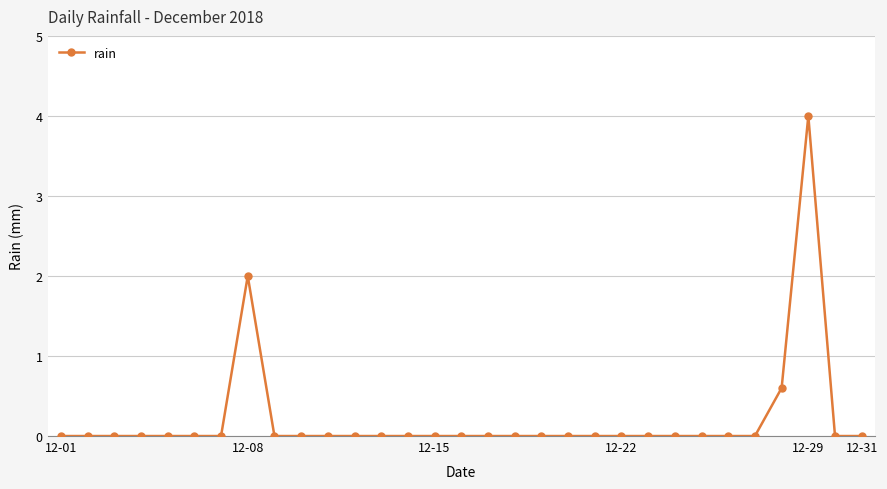

True or false: there are more than 0 points higher than both neighbors.

True